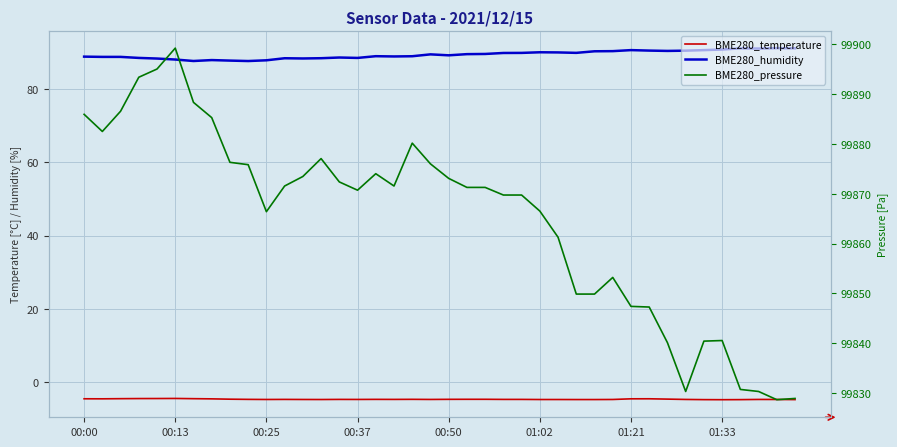

Rank the series by their maximum value, from lowest to highest.

BME280_temperature, BME280_humidity, BME280_pressure